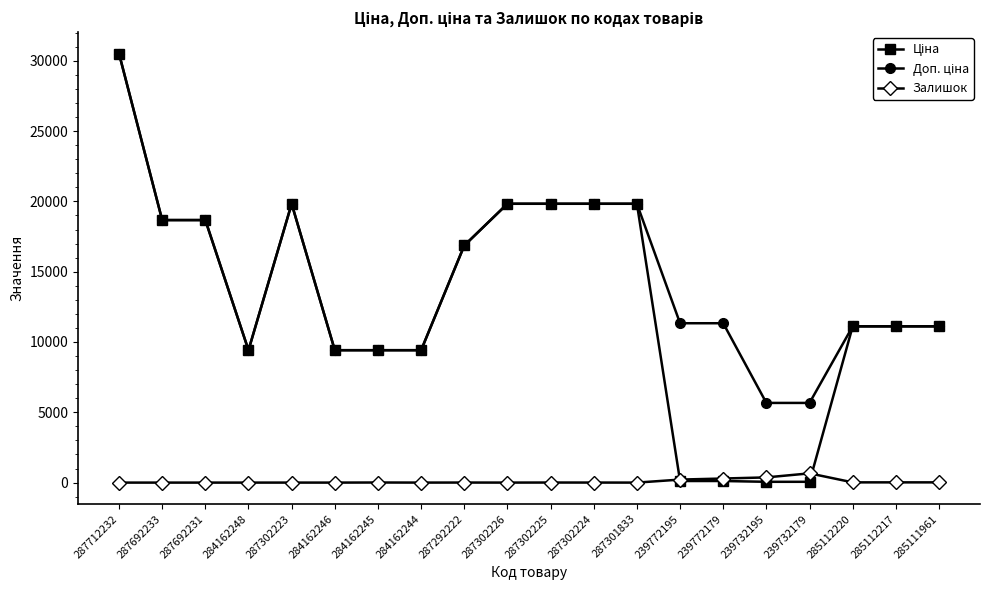

What is the sum of the Залишок values at 287692231 and 287302226?

1.0